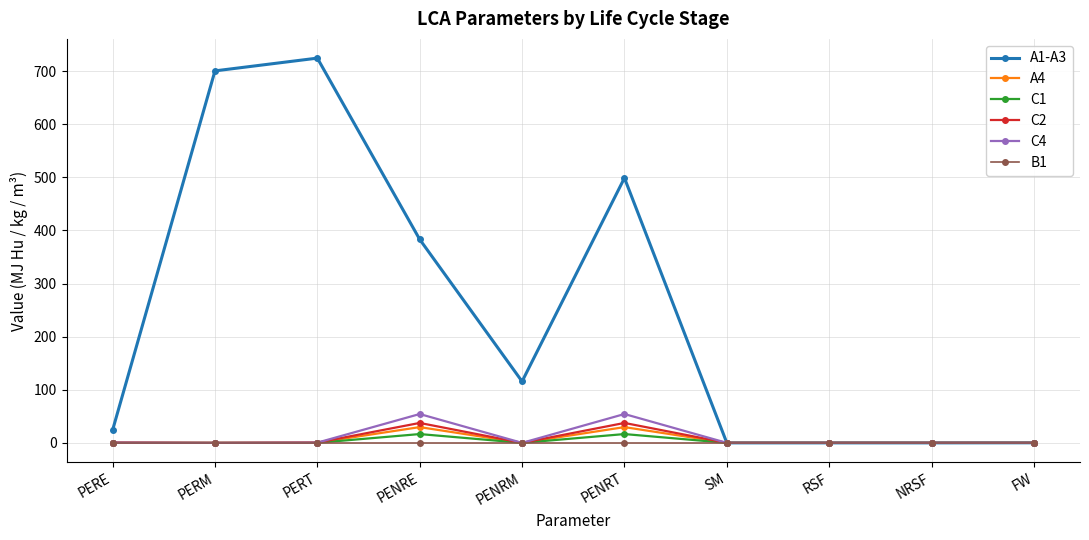

How many categories are shown in the chart?

10